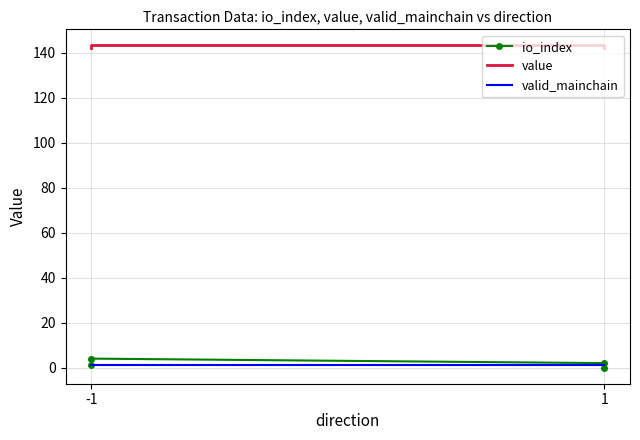

How many lines are shown in the chart?

3